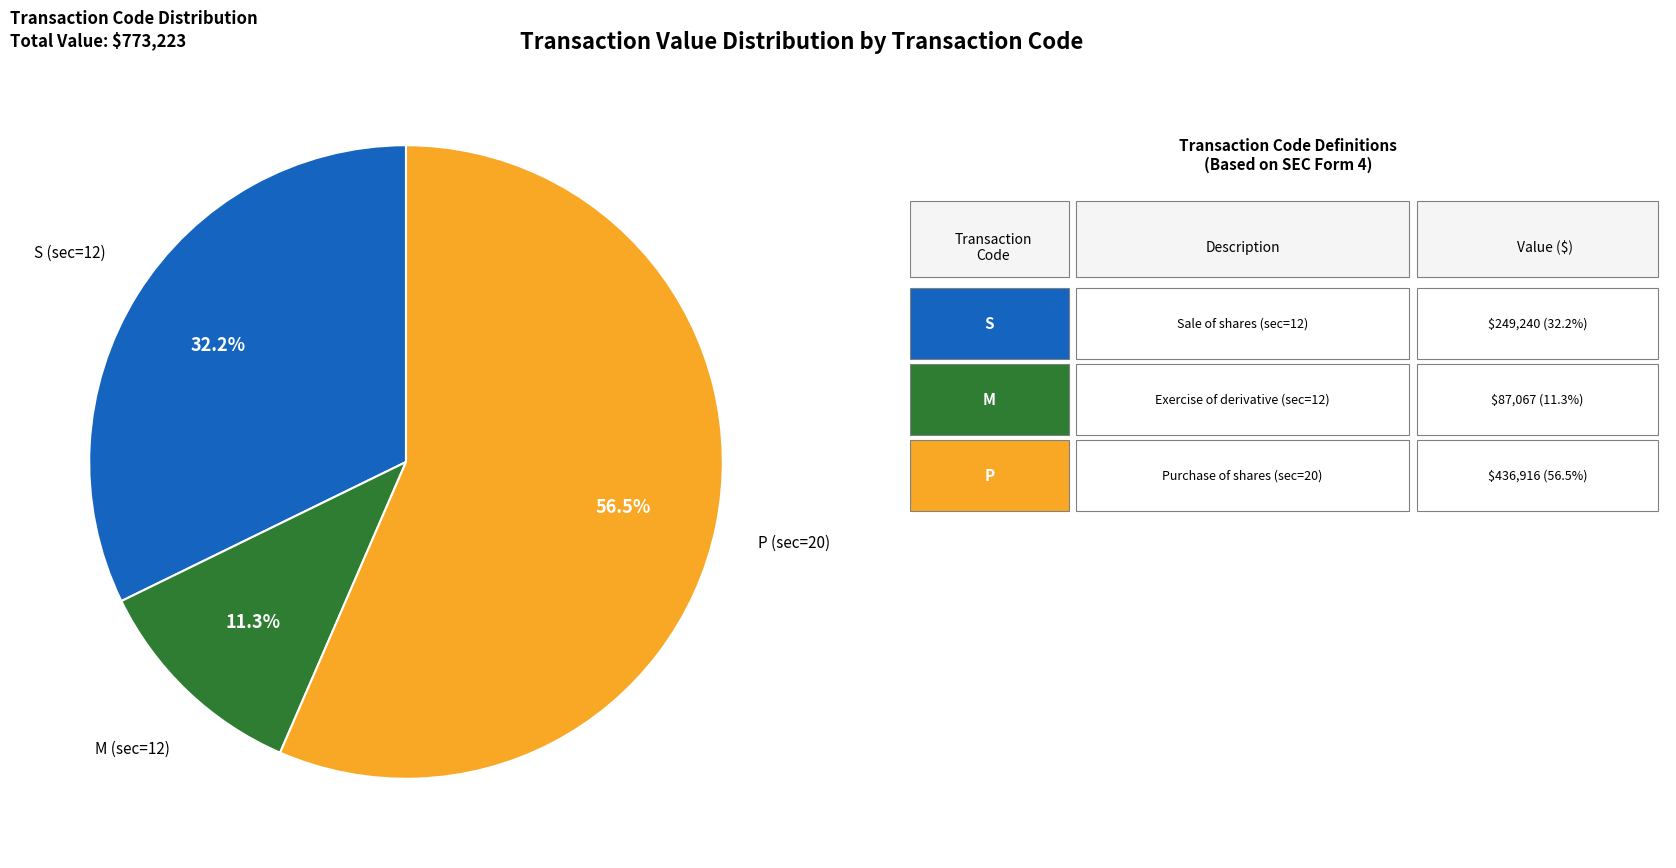

Which has a higher value, P (sec=20) or S (sec=12)?

P (sec=20)